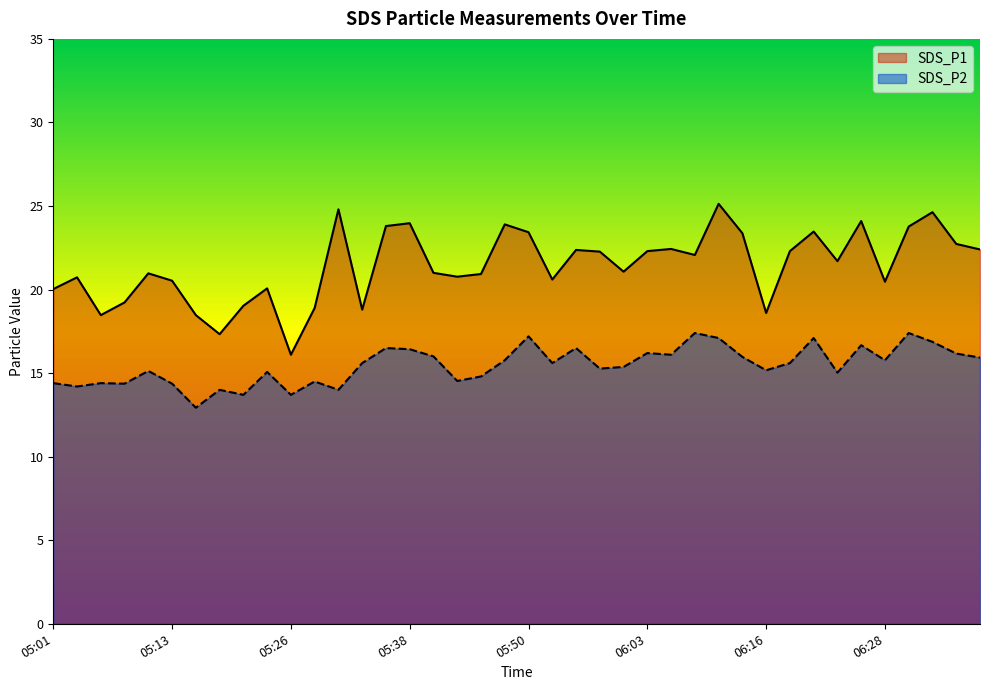

True or false: SDS_P1 and SDS_P2 intersect in this chart.

False